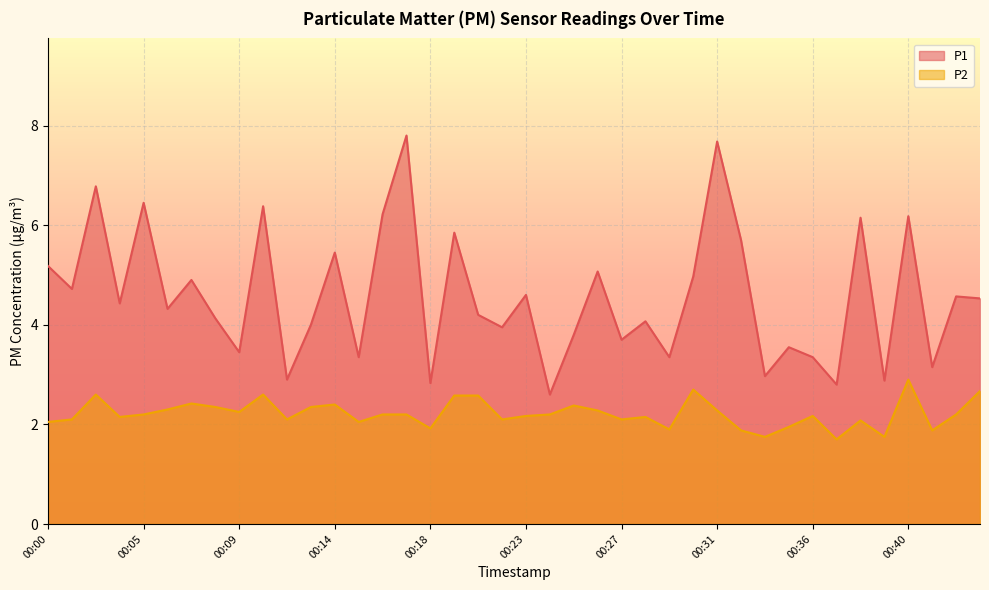

How many interior local valleys does the P2 series have?

12